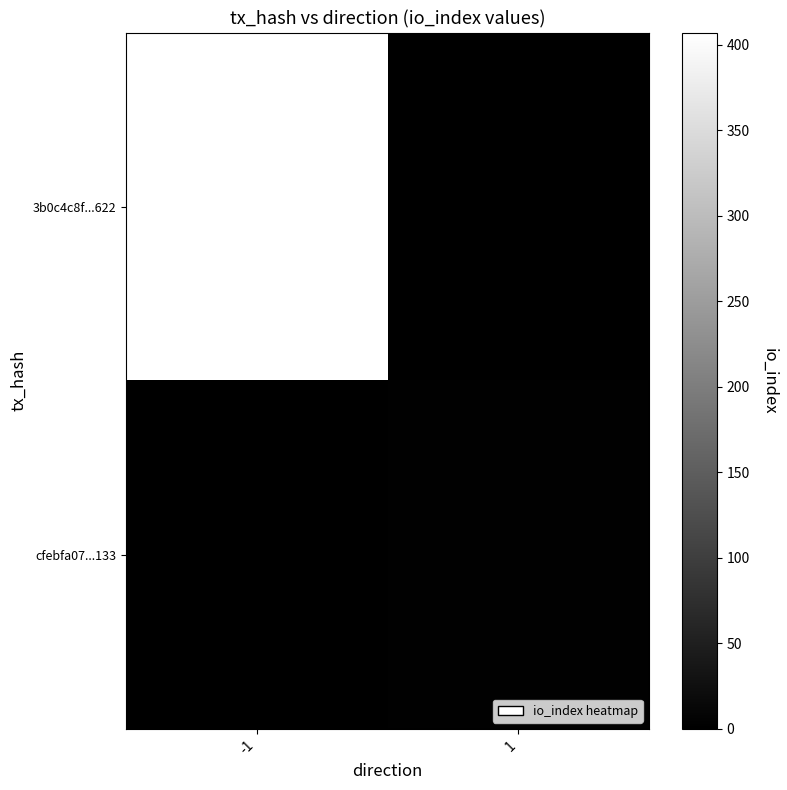

List the series in order of their overall mean, lowest first.

cfebfa07...133, 3b0c4c8f...622